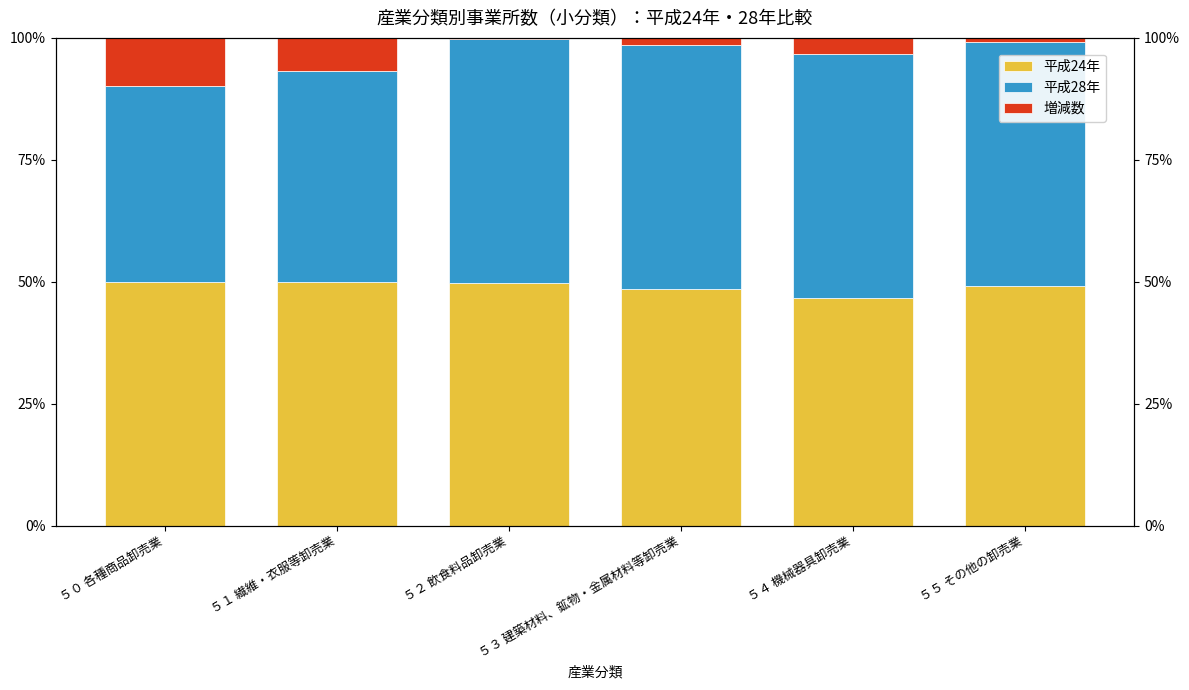

How many groups of bars are there?

6